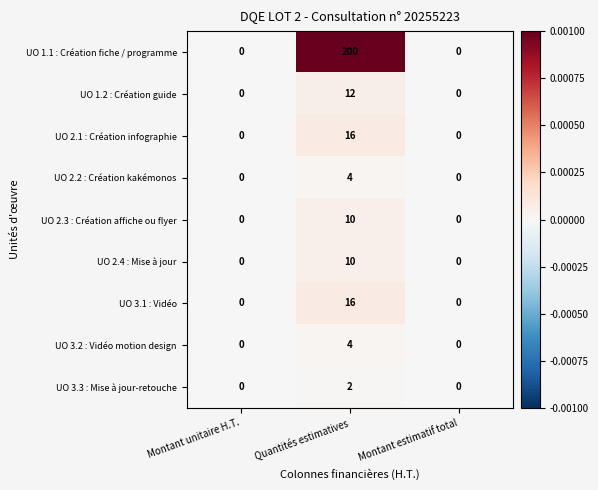

At which category does the chart reach its peak across all series?

Quantités estimatives